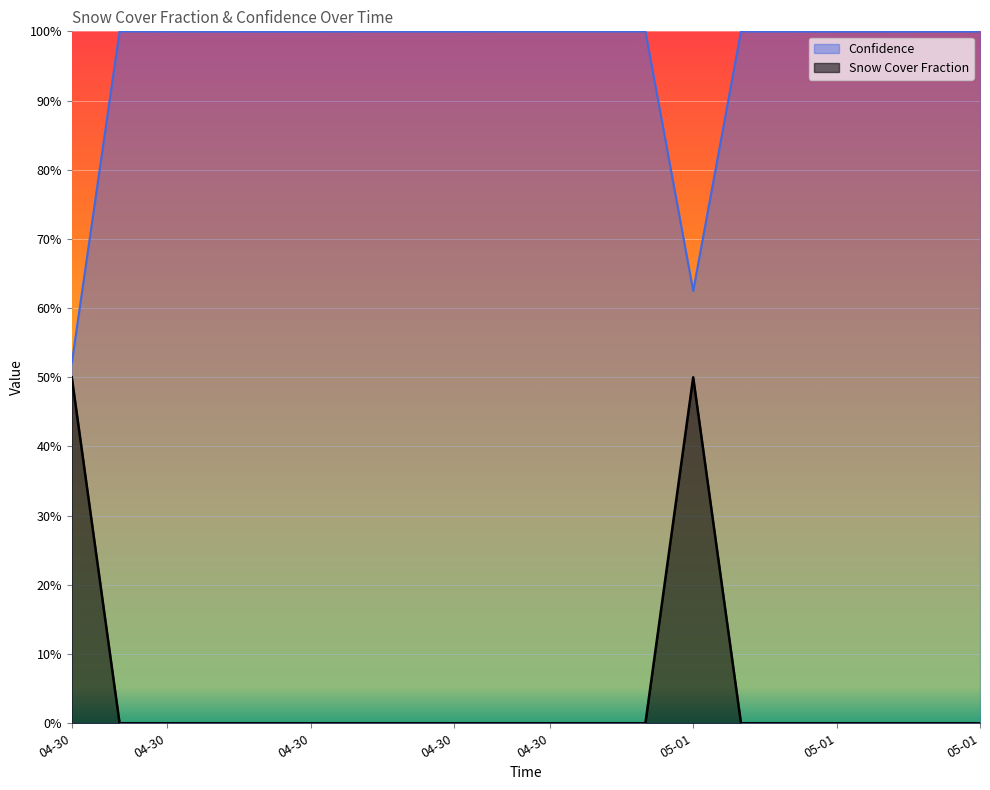

What is the label of the 2nd point from the left?

2024-04-30T07:19:05